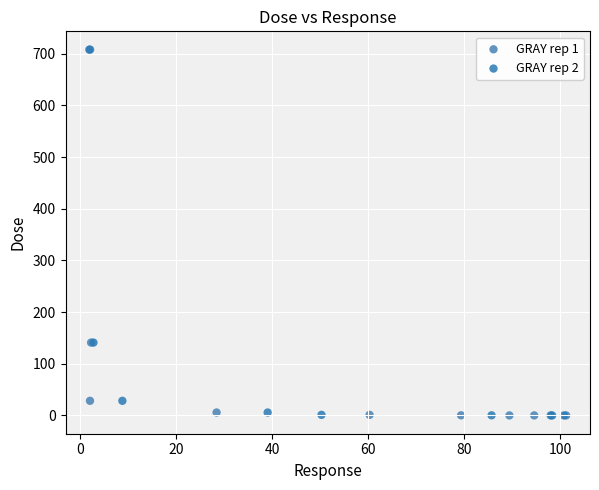

What are all the series names shown in the legend?

GRAY rep 1, GRAY rep 2